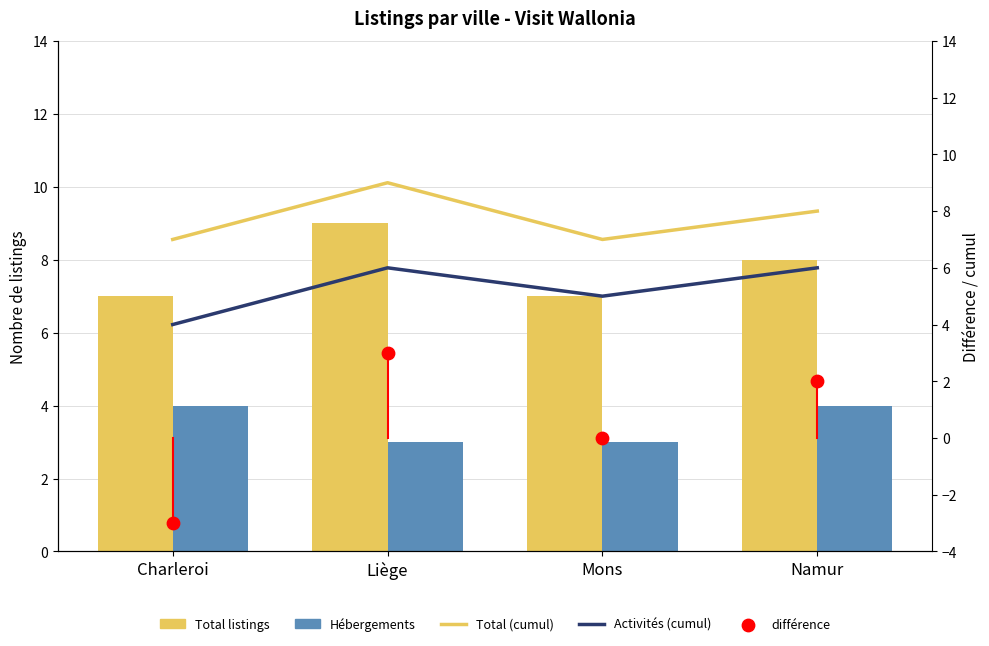

At which category is the sum across all series the highest?

Liège